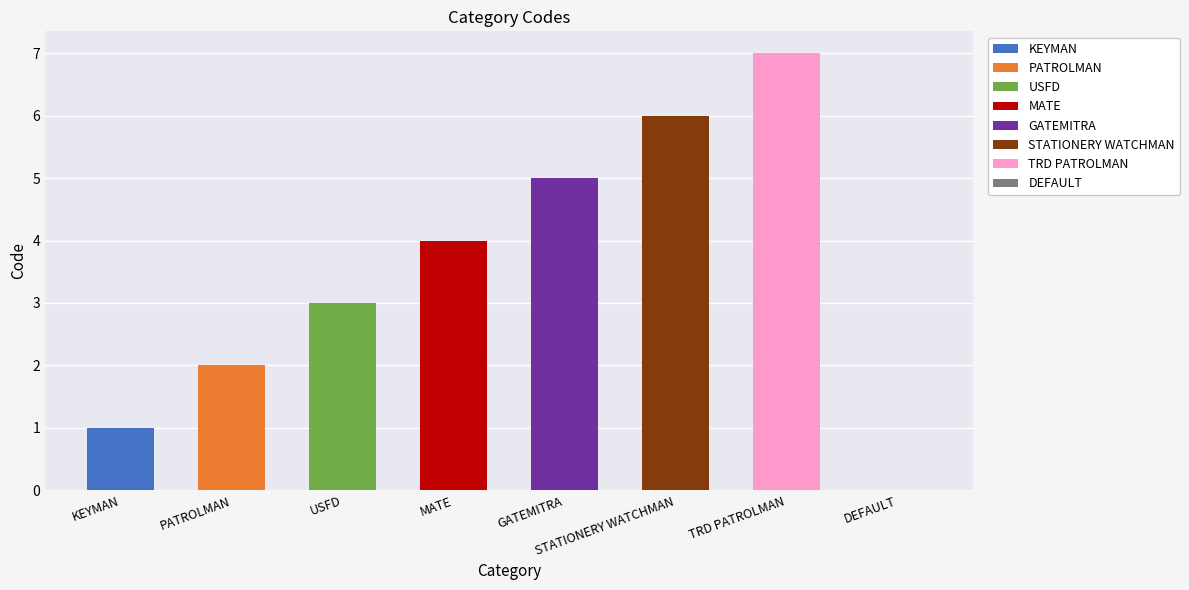

What is the greatest value displayed?

7